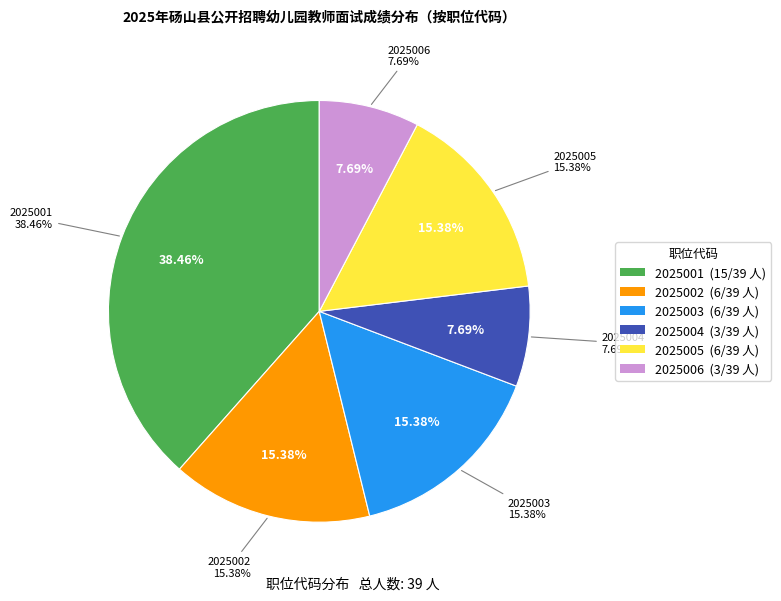

To the nearest percent, what is the average slice percentage?

17%